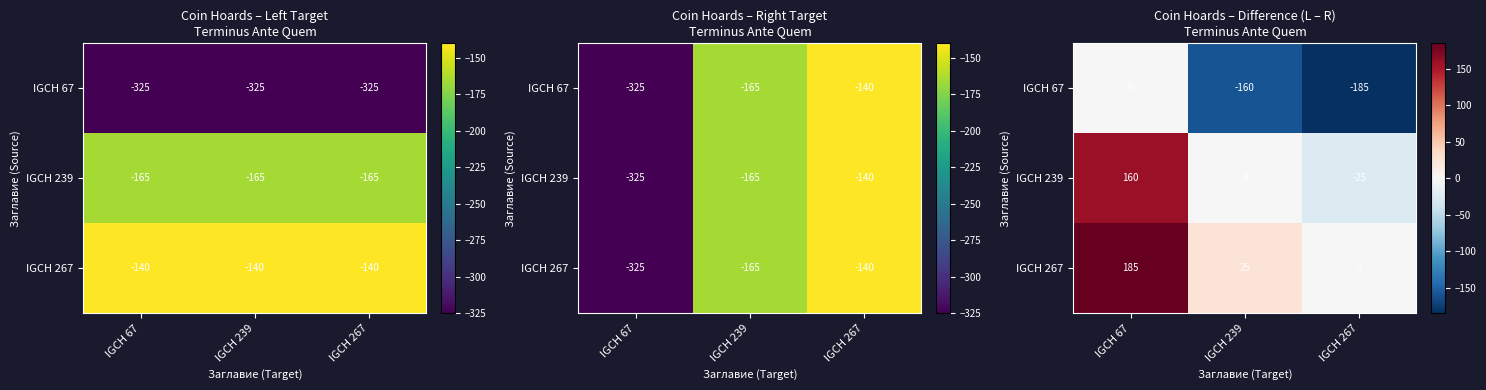

What value does the IGCH 267 series have at IGCH 239?

25